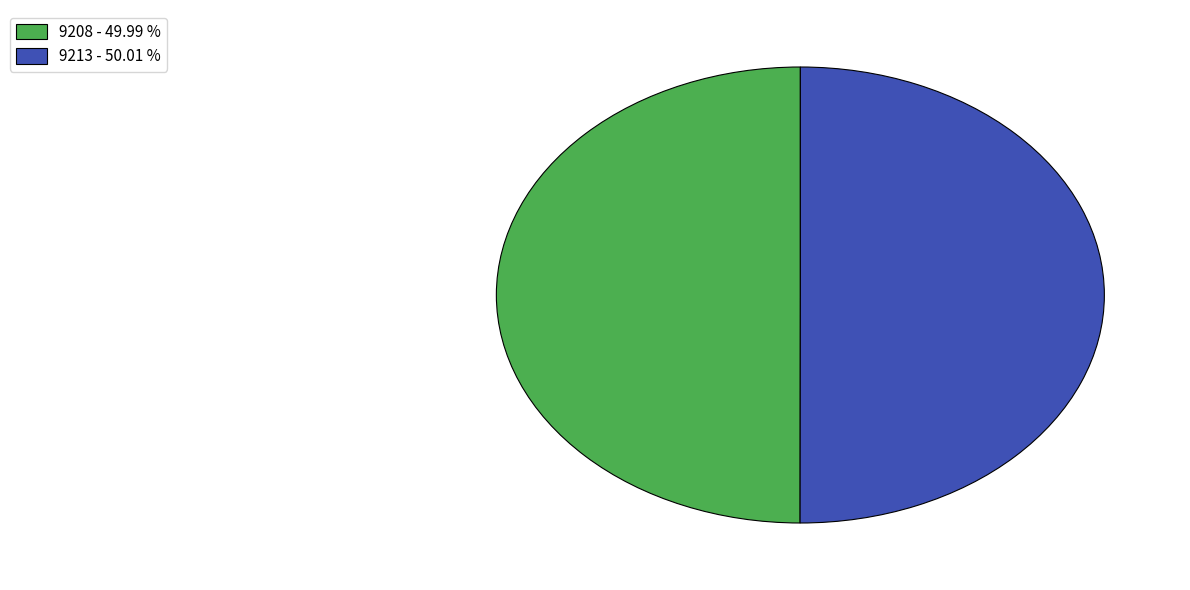

Approximately how many times larger is the value at 9208 - 49.99 % compared to 9213 - 50.01 %?

1.0